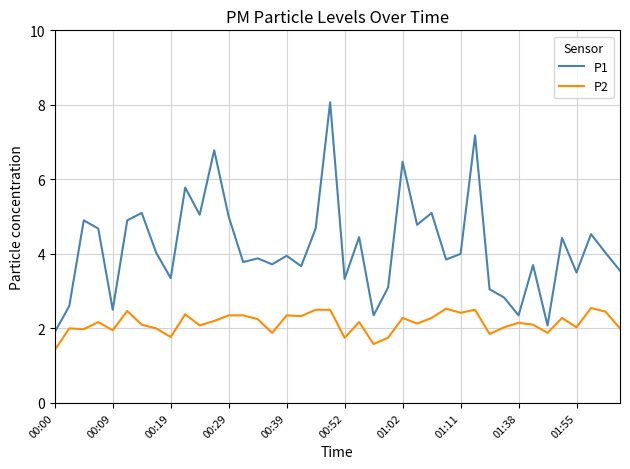

Rank the series by their average value, from highest to lowest.

P1, P2